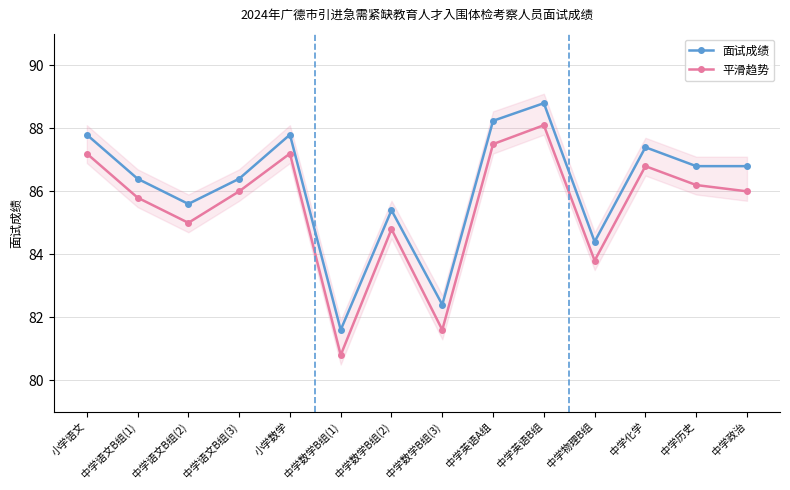

What is the highest value of the 面试成绩 series?

88.8